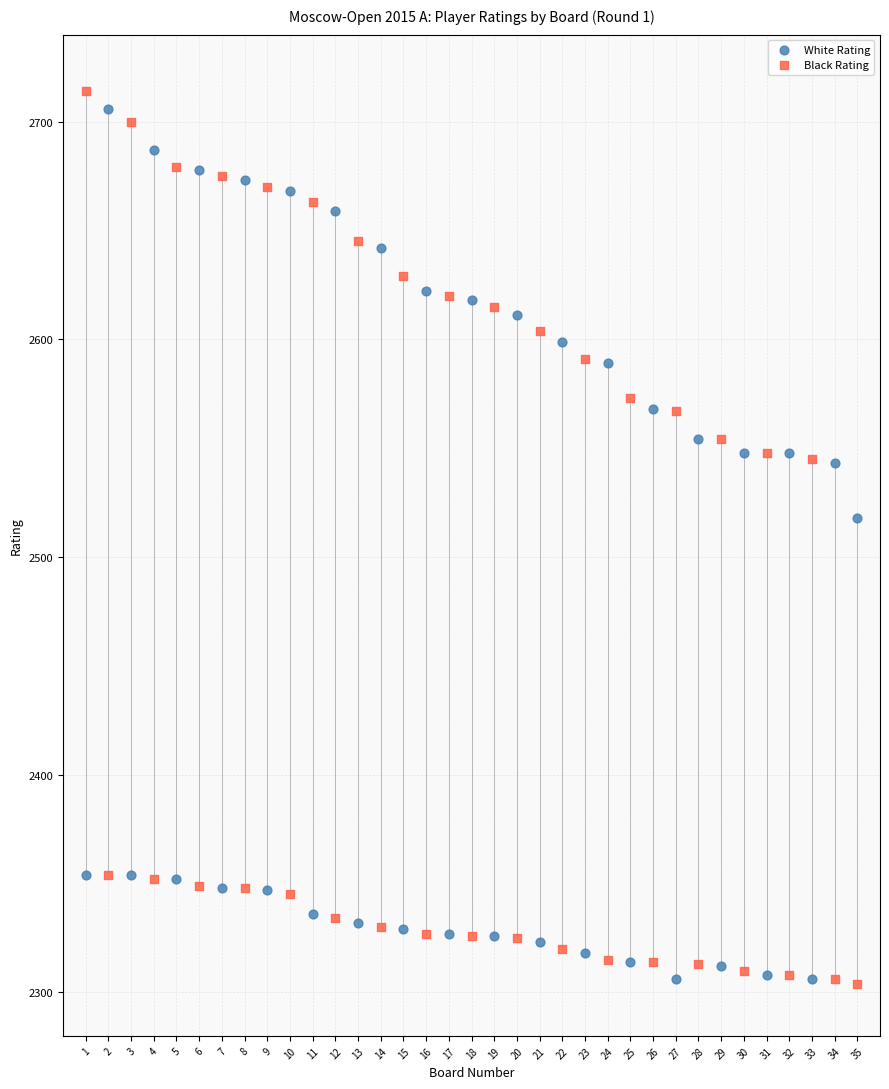

Across all series, what Y value is closest to 2509?

2518